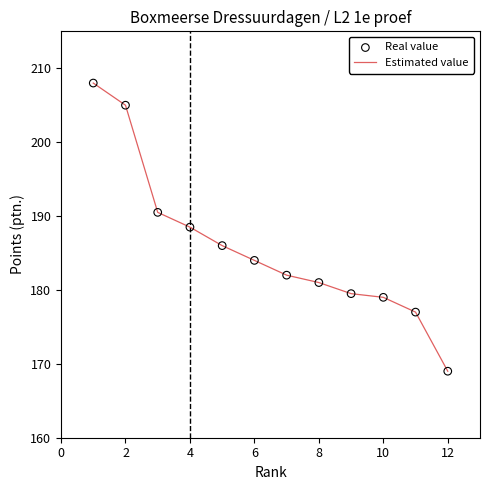

What is the smallest value displayed?

169.0